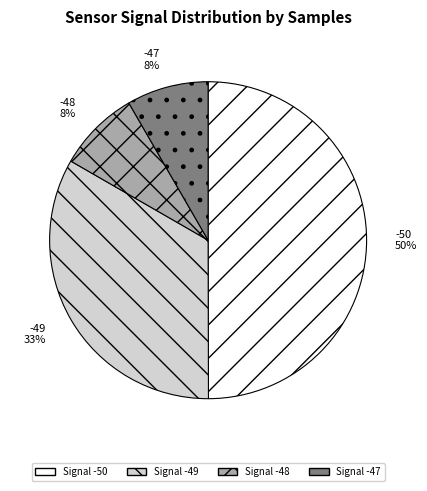

Between -50 and -49, which is larger?

-50